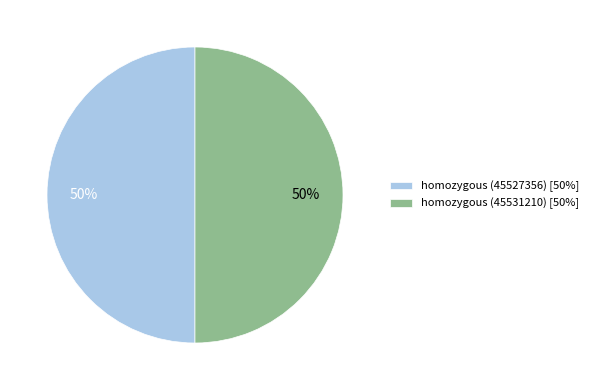

How many segments does this pie chart have?

2